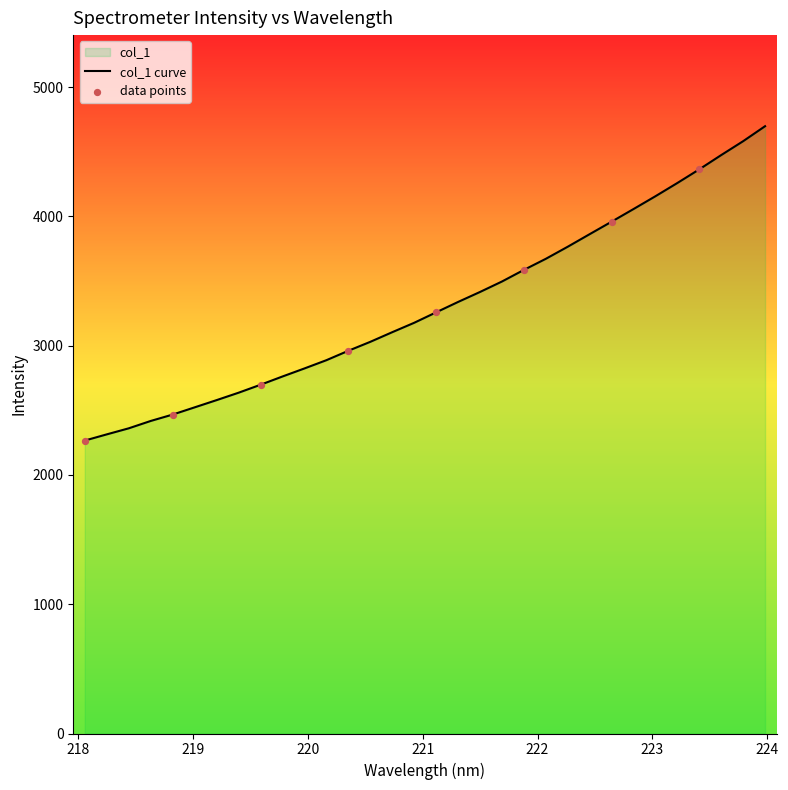

Between 218.0596 and 221.4993, which is larger?

221.4993